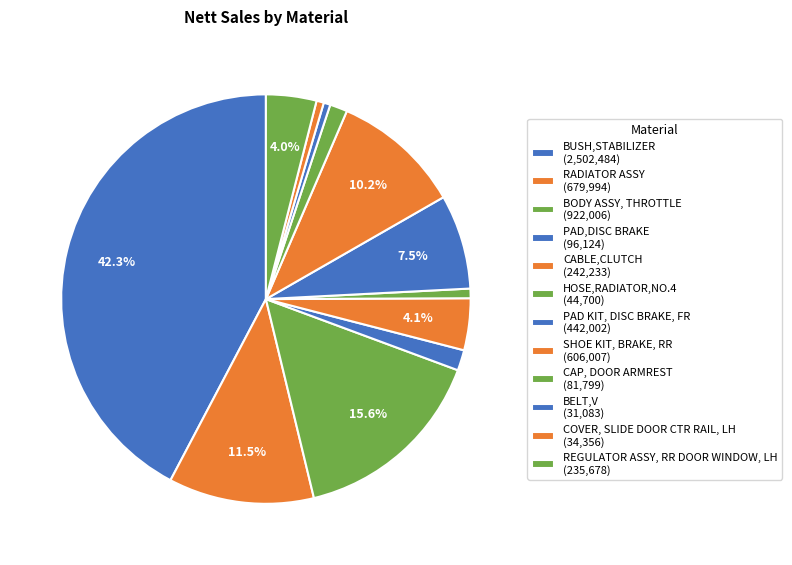

How many segments does this pie chart have?

12